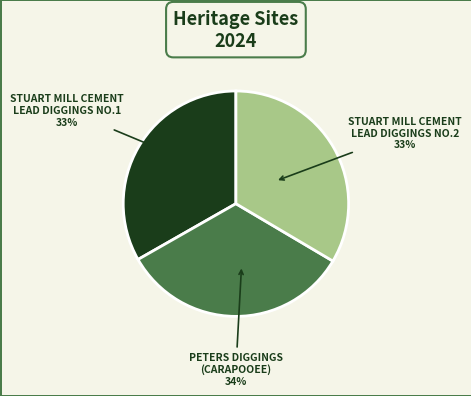

To the nearest percent, what is the combined percentage of STUART MILL CEMENT
LEAD DIGGINGS NO.2 and PETERS DIGGINGS
(CARAPOOEE)?

67%